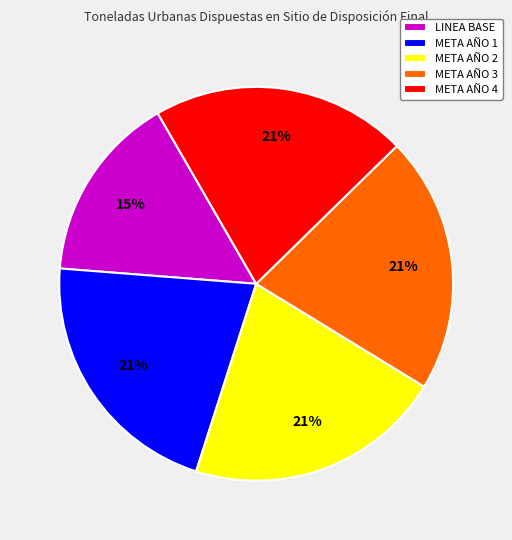

How many slices are in this pie chart?

5